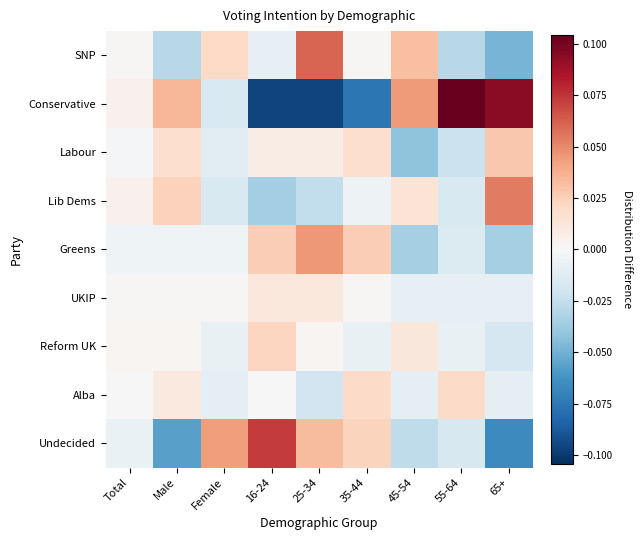

At which category is the sum across all series the highest?

25-34